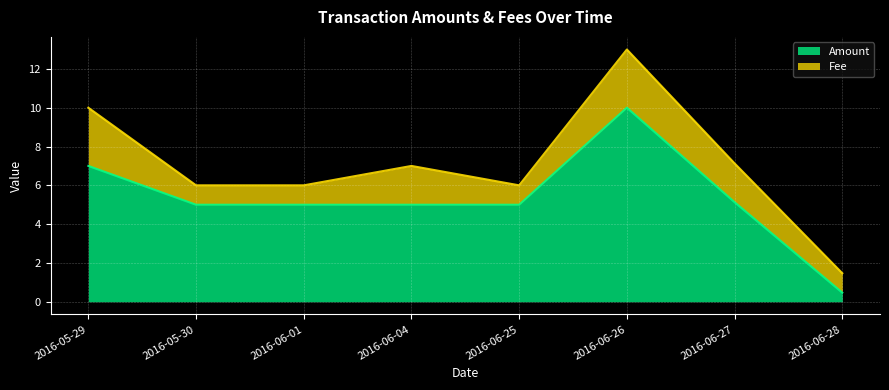

Reading left to right, what are all the values shown in this chart?

2016-05-29=7.0	2016-05-30=5.0	2016-06-01=5.0	2016-06-04=5.0	2016-06-25=5.0	2016-06-26=10.0	2016-06-27=5.1	2016-06-28=0.5